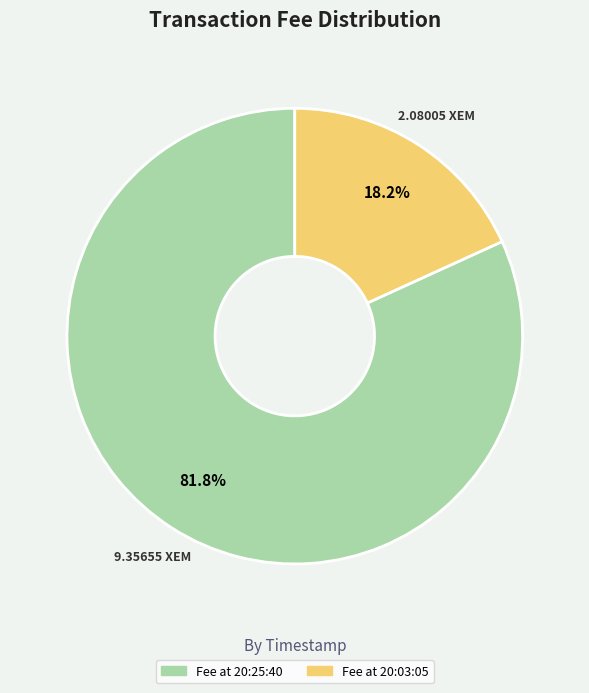

What is the total percentage of Fee at 20:25:40 and Fee at 20:03:05?

100.0%